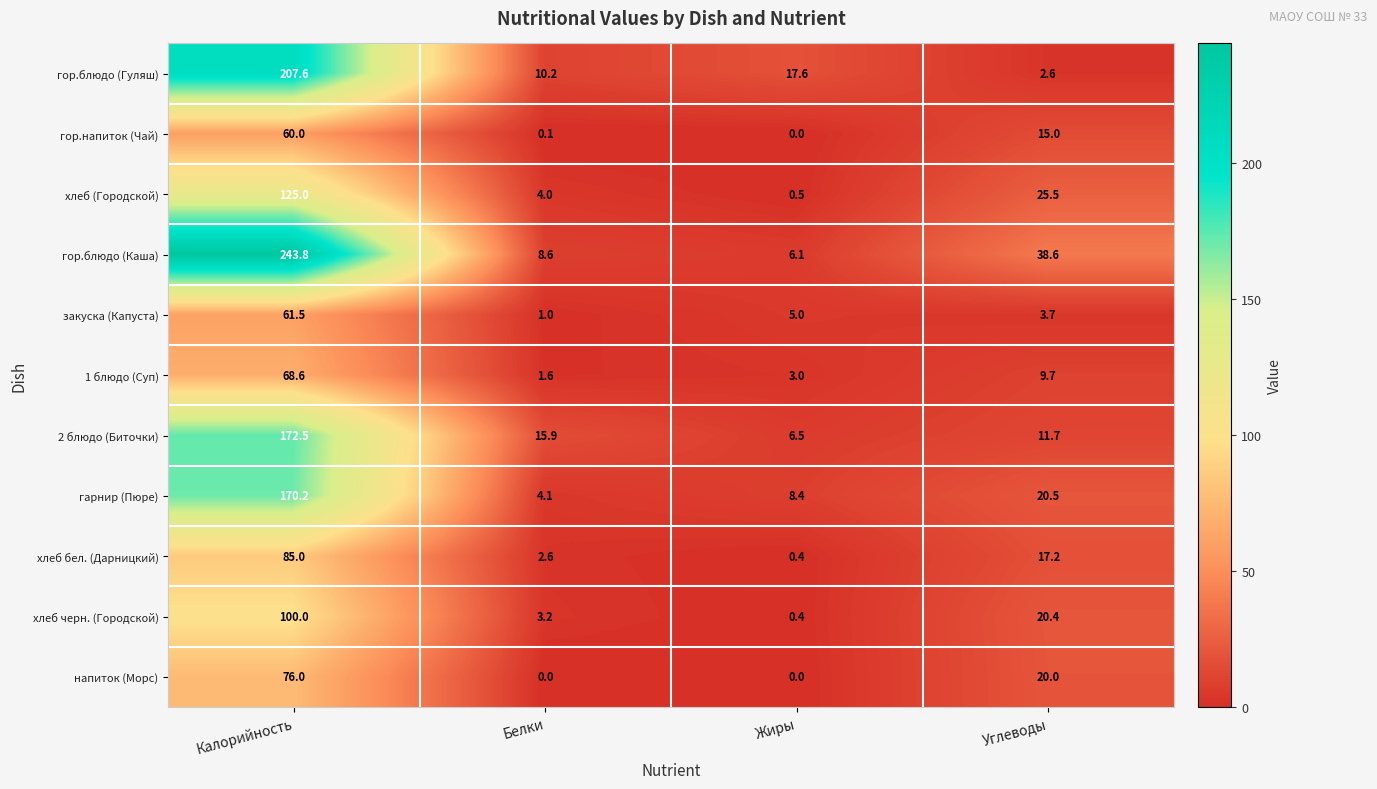

Which series has the widest spread of values?

гор.блюдо (Каша)